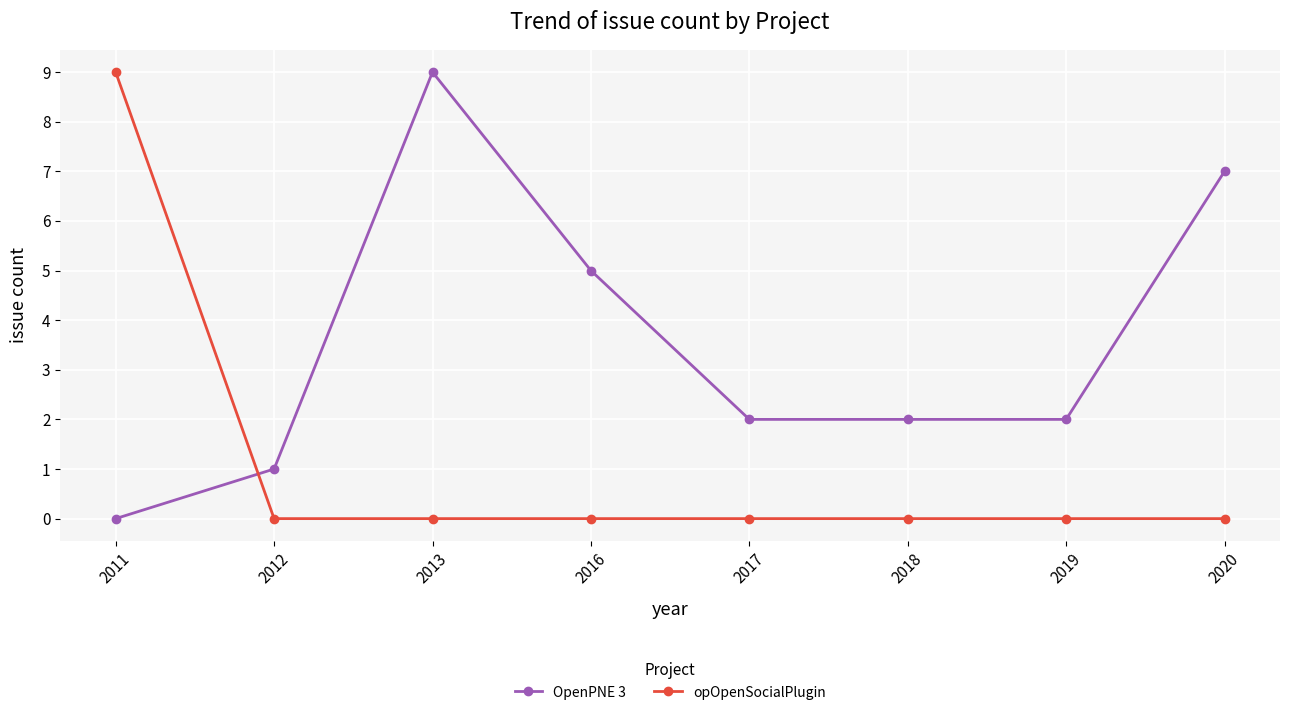

Count the number of data series in this chart.

2